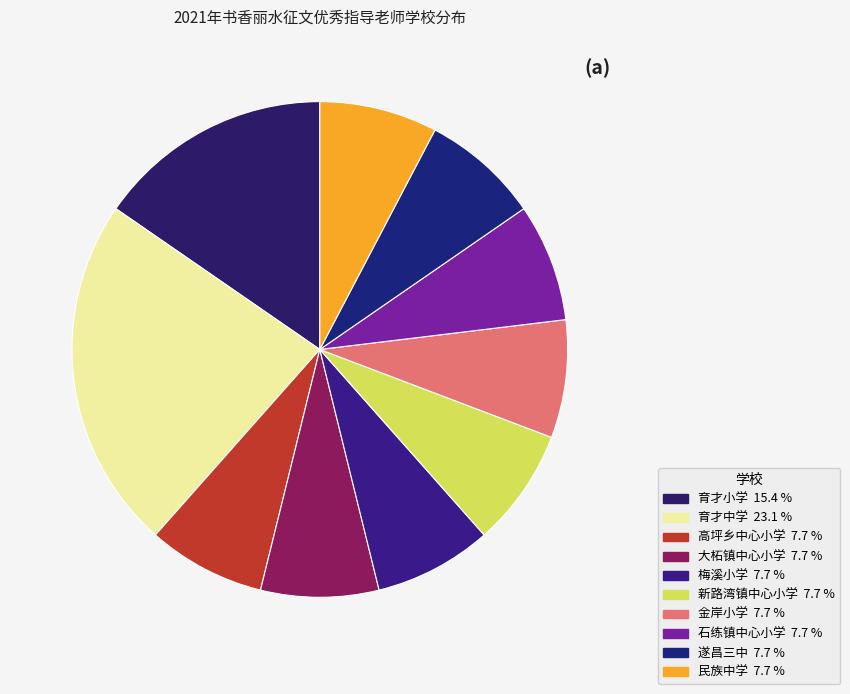

Is it true that 育才小学 is 25% of the pie?

False